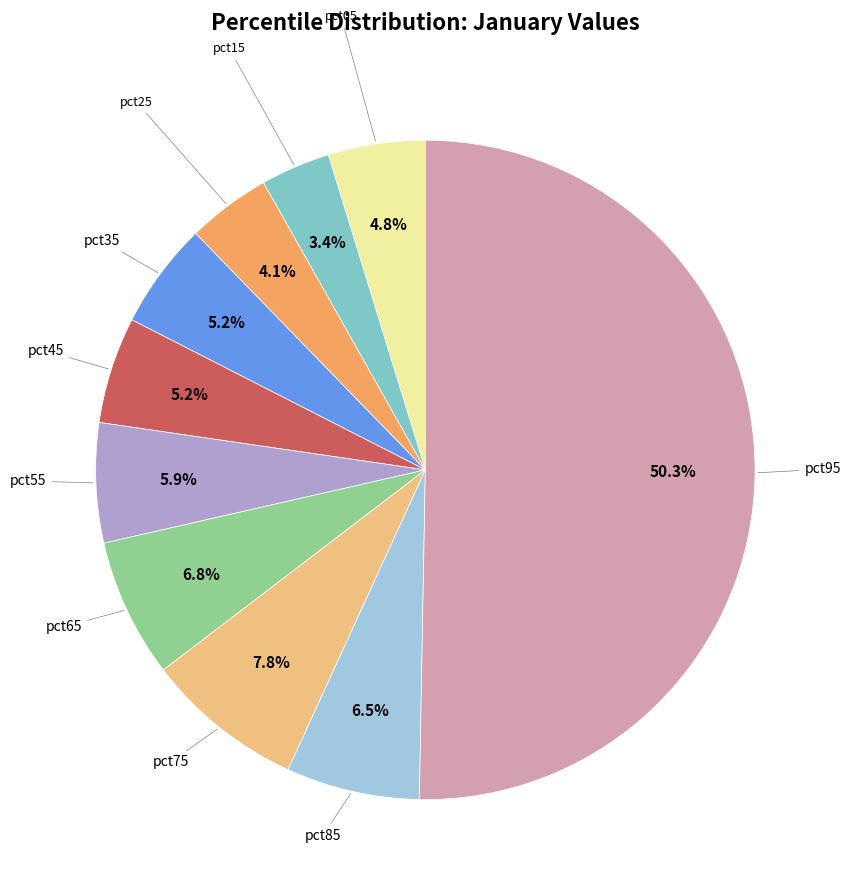

Does pct45 represent more than half of the total?

No